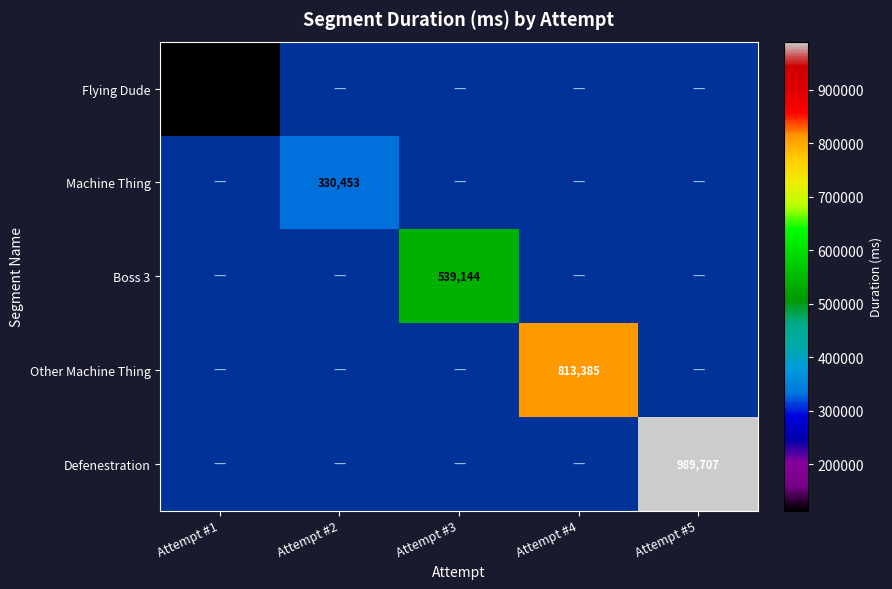

True or false: Defenestration has a value of 989707 at Attempt #5.

True